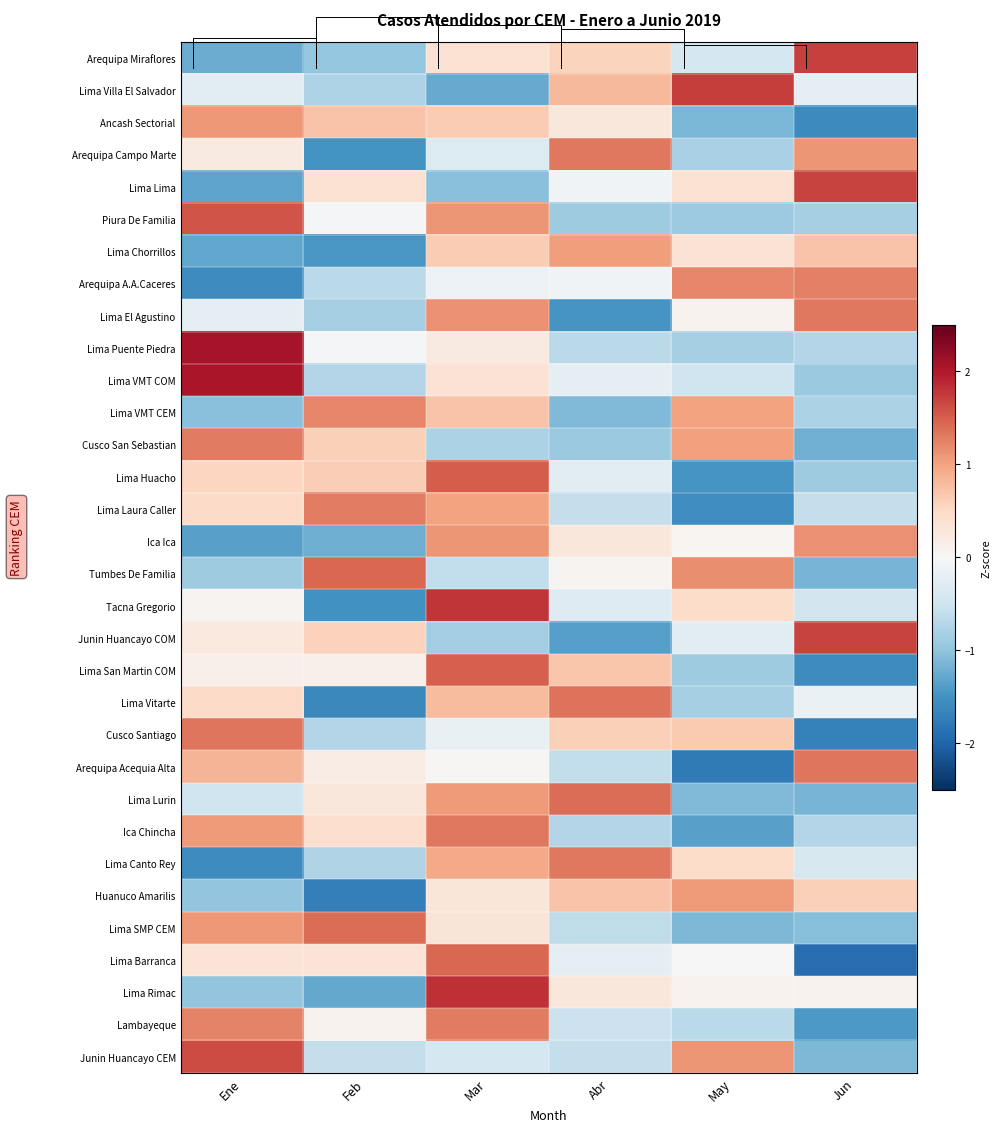

True or false: Cusco San Sebastian has a value of -0.5 at Abr.

False